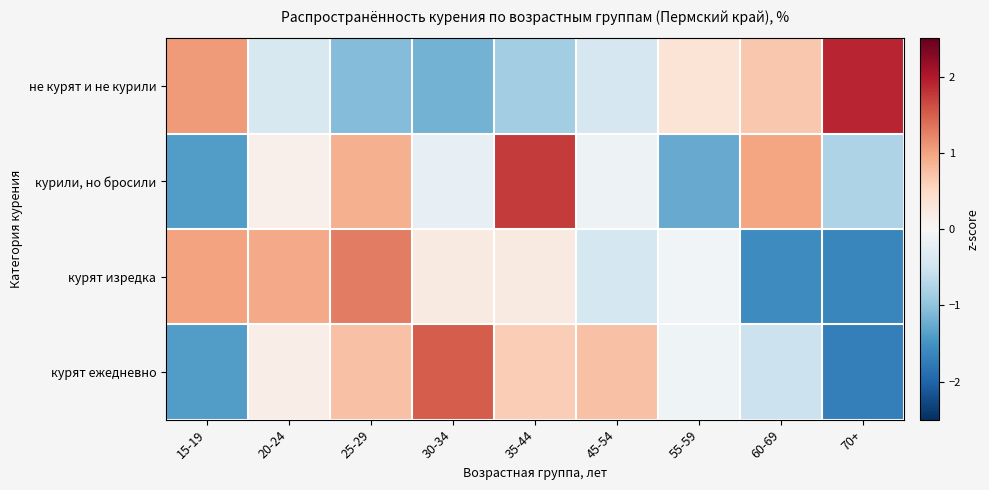

Reading left to right, extract all data points from this chart.

не курят и не курили: 15-19=1.1	20-24=-0.4	25-29=-1.1	30-34=-1.2	35-44=-0.9	45-54=-0.4	55-59=0.3	60-69=0.7	70+=1.9
курили, но бросили: 15-19=-1.4	20-24=0.1	25-29=0.9	30-34=-0.2	35-44=1.7	45-54=-0.1	55-59=-1.3	60-69=1.0	70+=-0.8
курят изредка: 15-19=1.0	20-24=0.9	25-29=1.3	30-34=0.2	35-44=0.2	45-54=-0.4	55-59=-0.1	60-69=-1.6	70+=-1.6
курят ежедневно: 15-19=-1.4	20-24=0.2	25-29=0.7	30-34=1.5	35-44=0.6	45-54=0.7	55-59=-0.1	60-69=-0.5	70+=-1.7